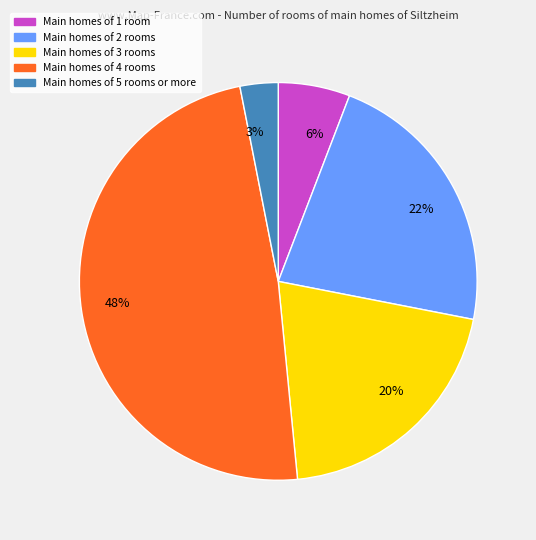

True or false: 6% accounts for 18% of the total.

False